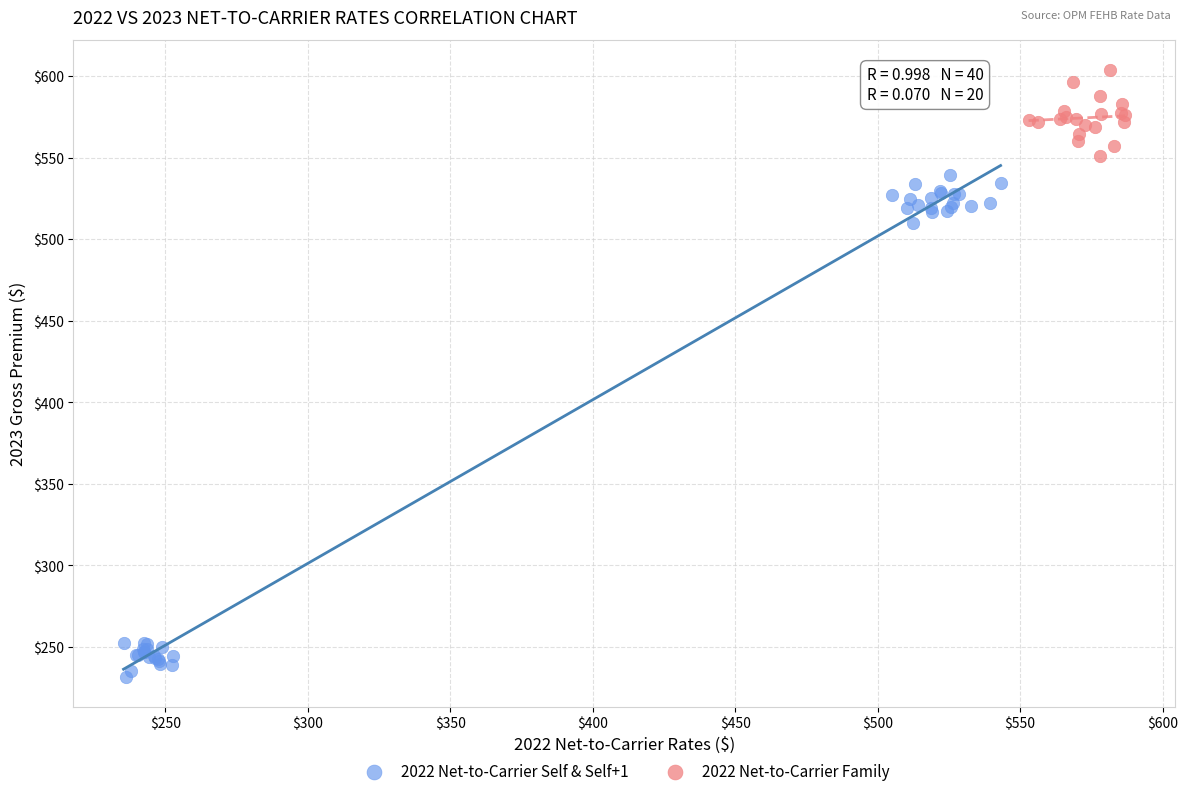

Which series contains the lowest Y value?

2022 Net-to-Carrier Self & Self+1